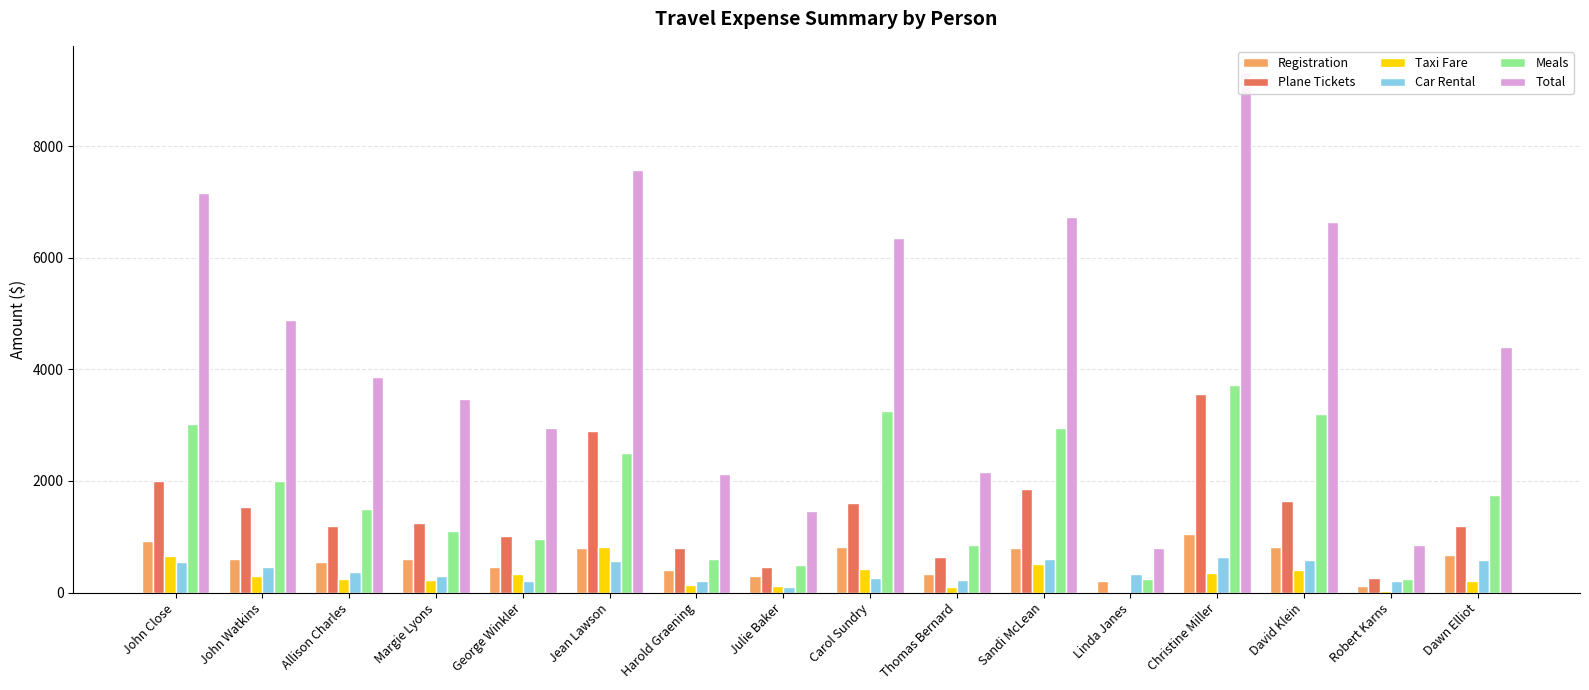

Reading right to left, extract all data points from this chart.

Registration: Dawn Elliot=675	Robert Karns=125	David Klein=825	Christine Miller=1050	Linda Janes=200	Sandi McLean=800	Thomas Bernard=325	Carol Sundry=825	Julie Baker=300	Harold Graening=400	Jean Lawson=800	George Winkler=460	Margie Lyons=600	Allison Charles=540	John Watkins=600	John Close=923
Plane Tickets: Dawn Elliot=1200	Robert Karns=256	David Klein=1643	Christine Miller=3560	Linda Janes=0	Sandi McLean=1850	Thomas Bernard=642	Carol Sundry=1600	Julie Baker=450	Harold Graening=800	Jean Lawson=2890	George Winkler=1005	Margie Lyons=1252	Allison Charles=1200	John Watkins=1540	John Close=2006
Taxi Fare: Dawn Elliot=200	Robert Karns=20	David Klein=400	Christine Miller=350	Linda Janes=0	Sandi McLean=512	Thomas Bernard=100	Carol Sundry=430	Julie Baker=112	Harold Graening=130	Jean Lawson=820	George Winkler=326	Margie Lyons=220	Allison Charles=250	John Watkins=300	John Close=652
Car Rental: Dawn Elliot=575	Robert Karns=200	David Klein=575	Christine Miller=645	Linda Janes=340	Sandi McLean=610	Thomas Bernard=230	Carol Sundry=255	Julie Baker=100	Harold Graening=200	Jean Lawson=560	George Winkler=200	Margie Lyons=300	Allison Charles=375	John Watkins=450	John Close=543
Meals: Dawn Elliot=1750	Robert Karns=250	David Klein=3200	Christine Miller=3725	Linda Janes=250	Sandi McLean=2950	Thomas Bernard=860	Carol Sundry=3250	Julie Baker=500	Harold Graening=600	Jean Lawson=2500	George Winkler=954	Margie Lyons=1105	Allison Charles=1500	John Watkins=2000	John Close=3029
Total: Dawn Elliot=4400	Robert Karns=851	David Klein=6643	Christine Miller=9330	Linda Janes=790	Sandi McLean=6722	Thomas Bernard=2157	Carol Sundry=6360	Julie Baker=1462	Harold Graening=2130	Jean Lawson=7570	George Winkler=2945	Margie Lyons=3477	Allison Charles=3865	John Watkins=4890	John Close=7153